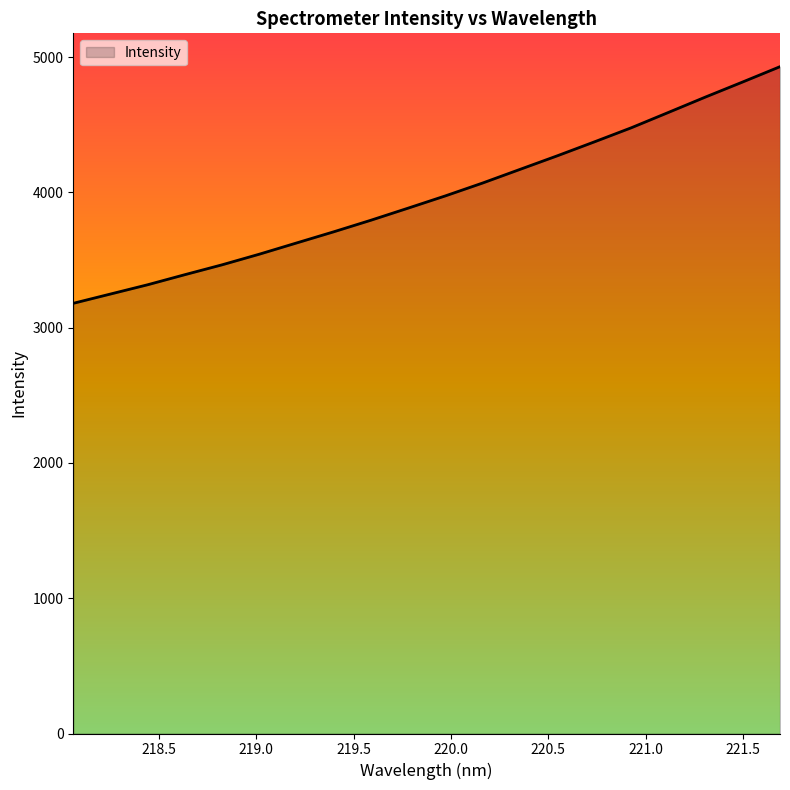

What is the difference between the maximum and minimum values?

1749.3